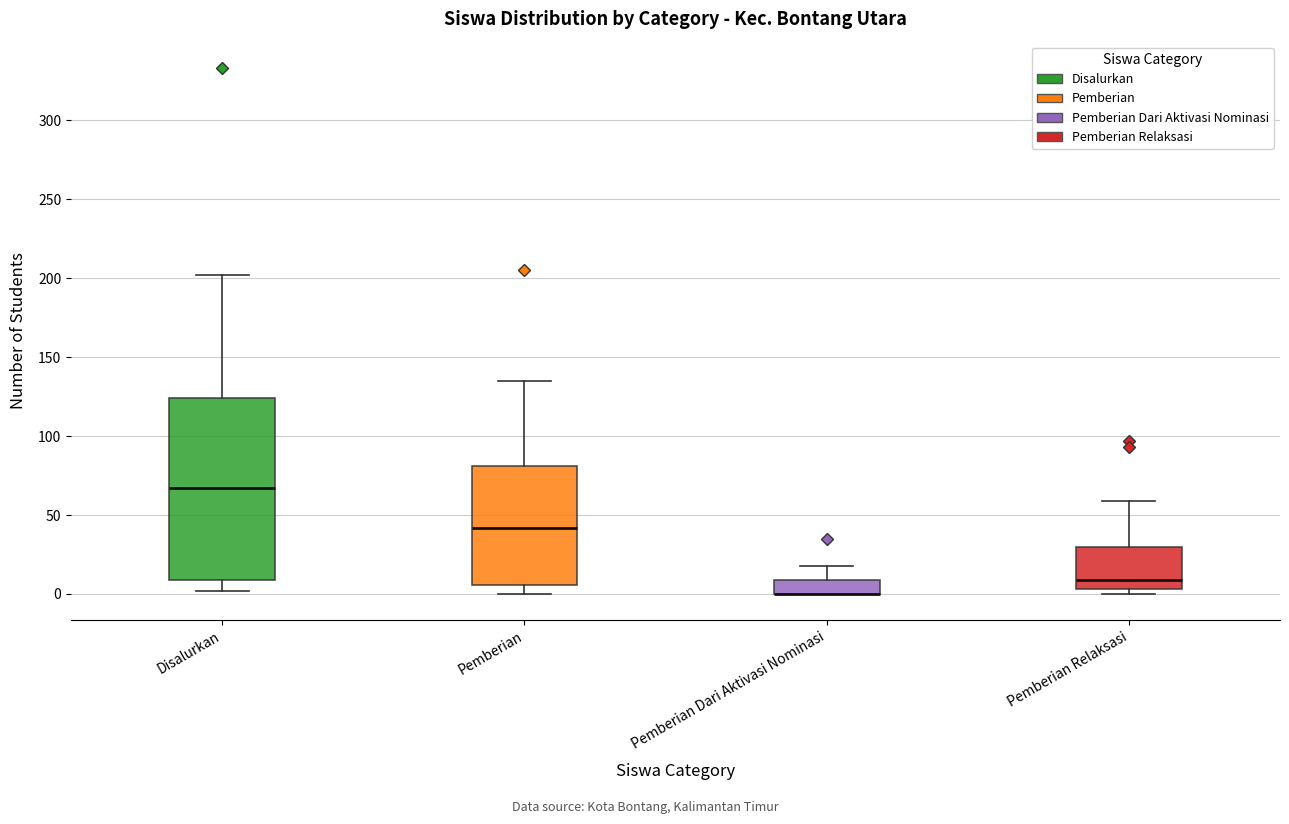

Where is the lower edge of the box for Pemberian Relaksasi on the y-axis? The values are not printed on the chart, so give them approximately, as read against the axis.

5